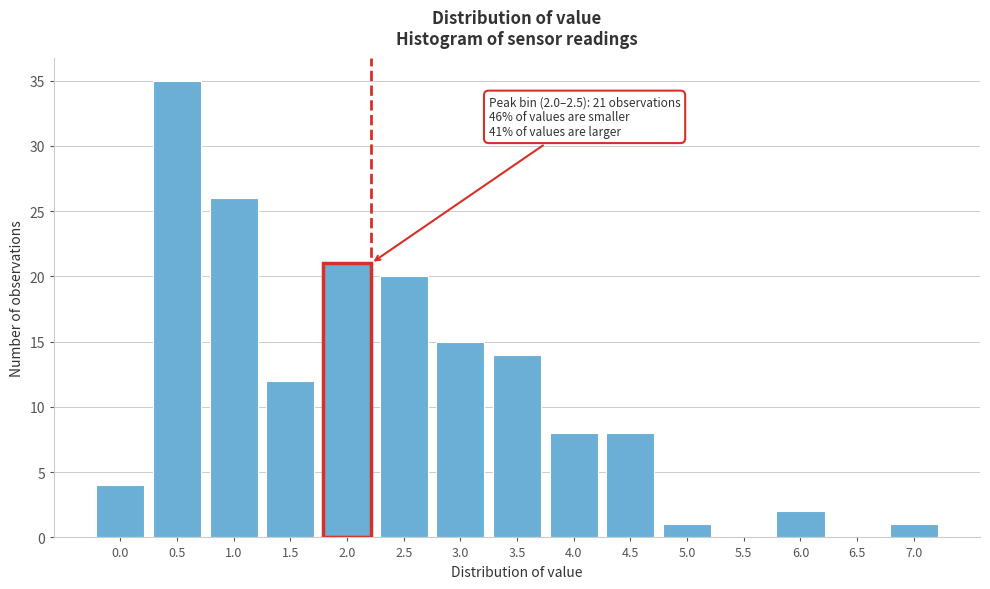

Reading left to right, extract all data points from this chart.

0.0=4	0.5=35	1.0=26	1.5=12	2.0=21	2.5=20	3.0=15	3.5=14	4.0=8	4.5=8	5.0=1	5.5=0	6.0=2	6.5=0	7.0=1